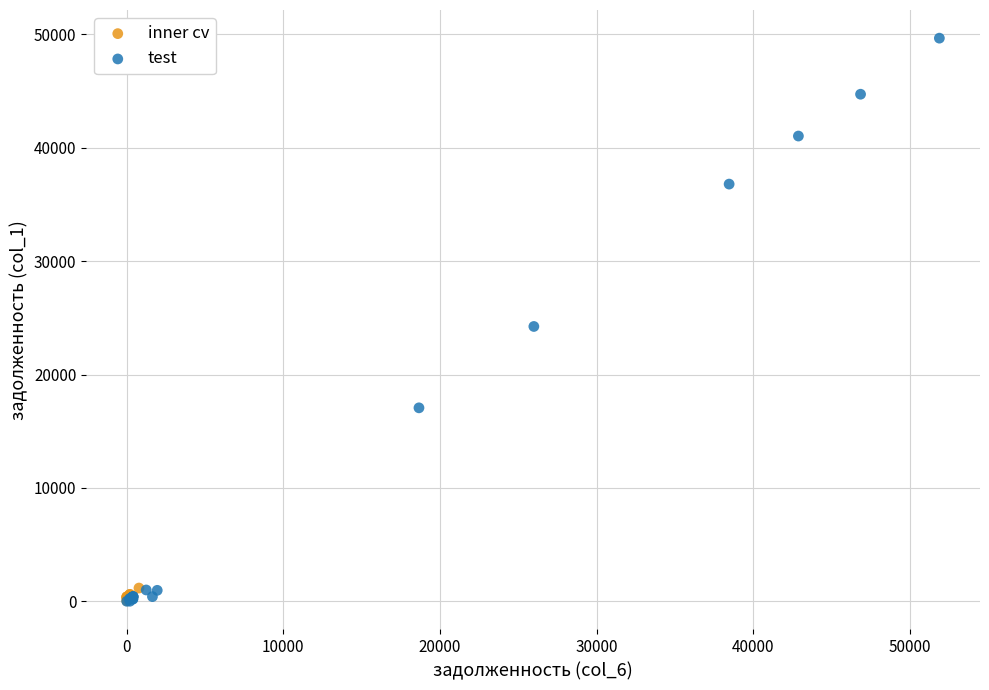

Which series contains the highest Y value?

test